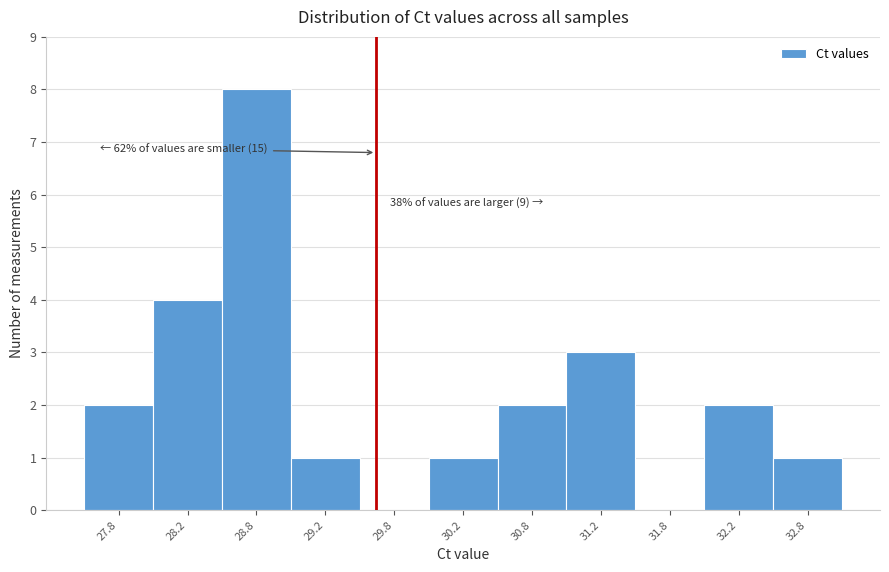

Over which range of the x-axis is the bar tallest?

28.5 to 29.0